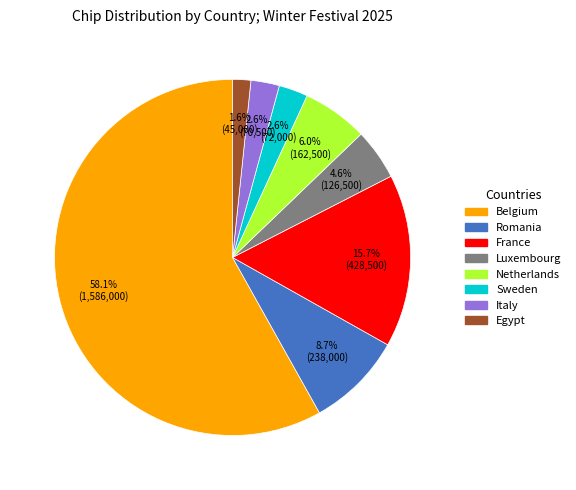

Which slice is the smallest?

Egypt